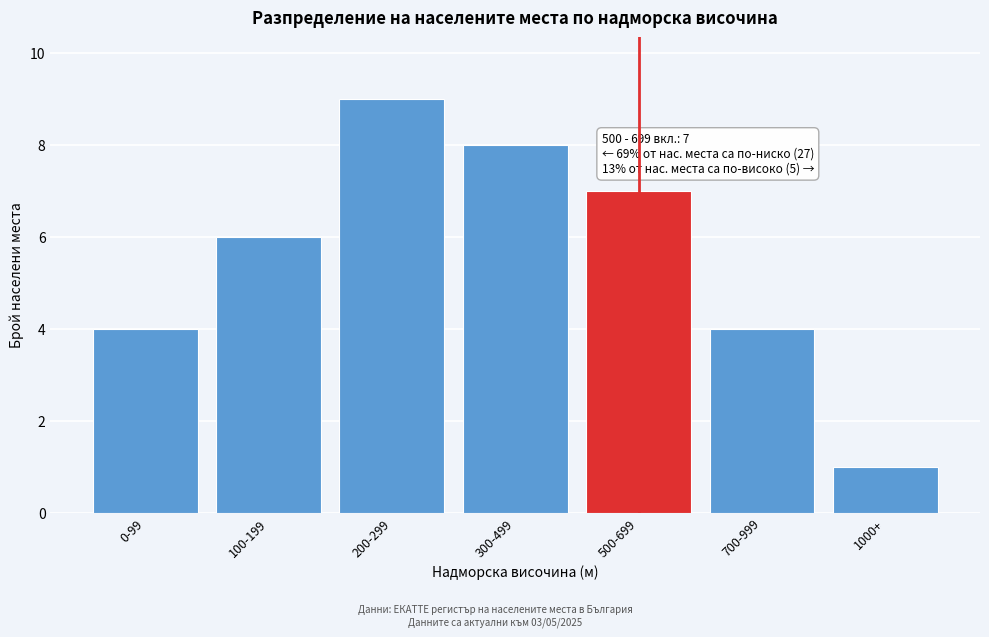

Reading left to right, transcribe all the data shown in this chart.

0-99=4	100-199=6	200-299=9	300-499=8	500-699=7	700-999=4	1000+=1